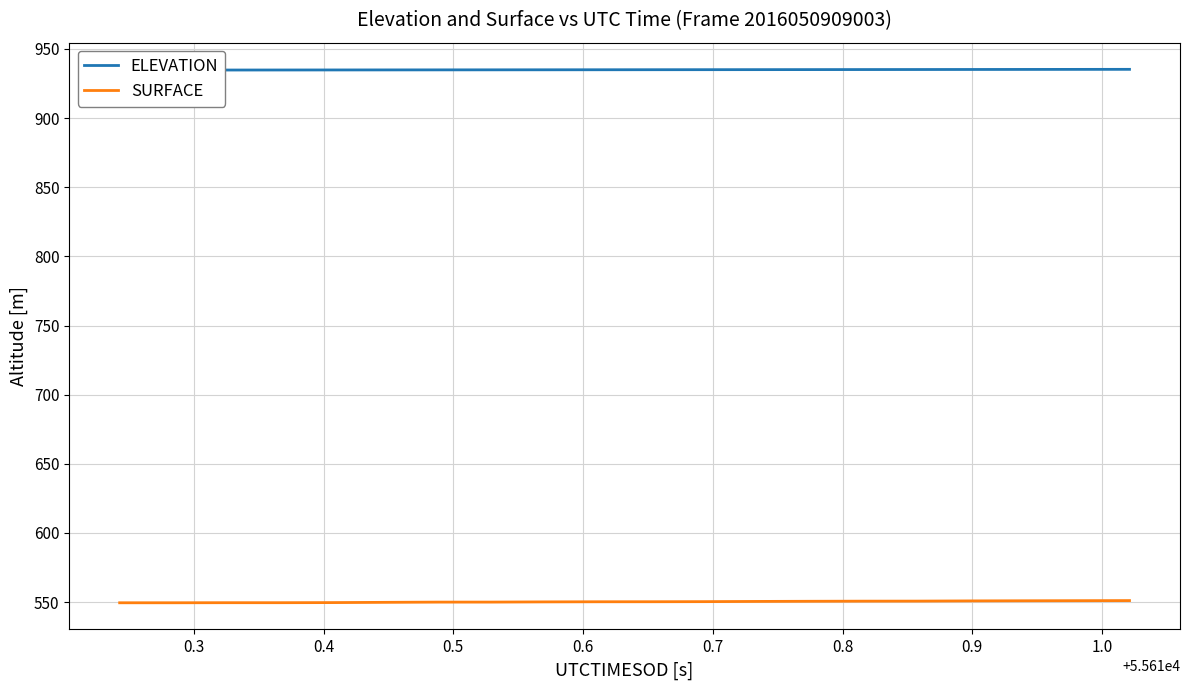

What is the highest value of the SURFACE series?

551.1